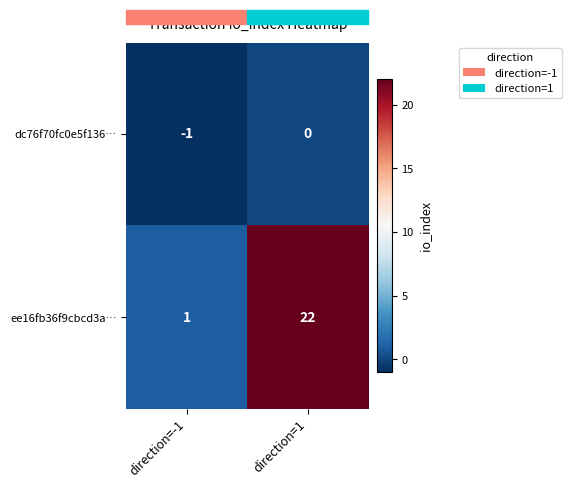

What is the difference between the highest and lowest values at direction=1?

22